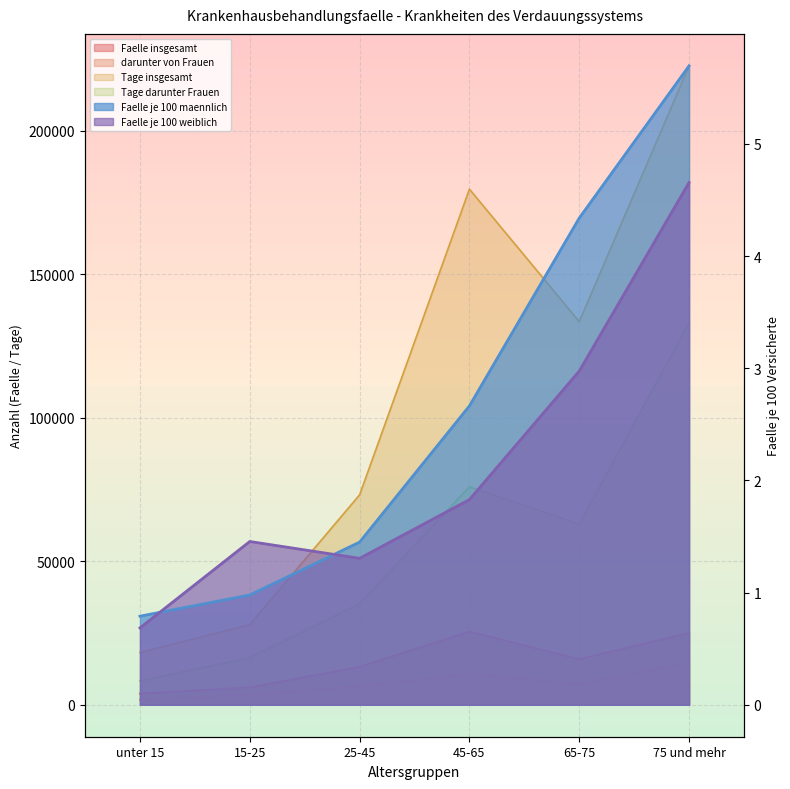

What is the label of the 4th point from the left?

45-65